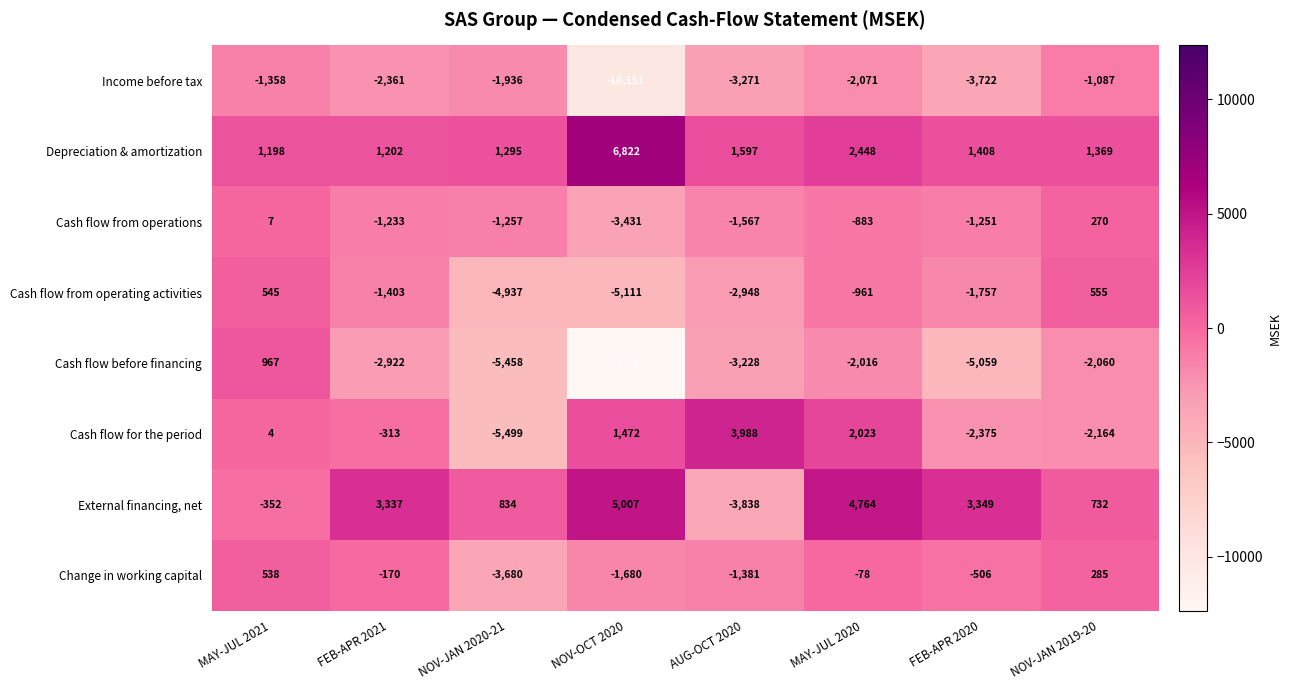

What is the total value across all series at NOV-JAN 2019-20?

-2100